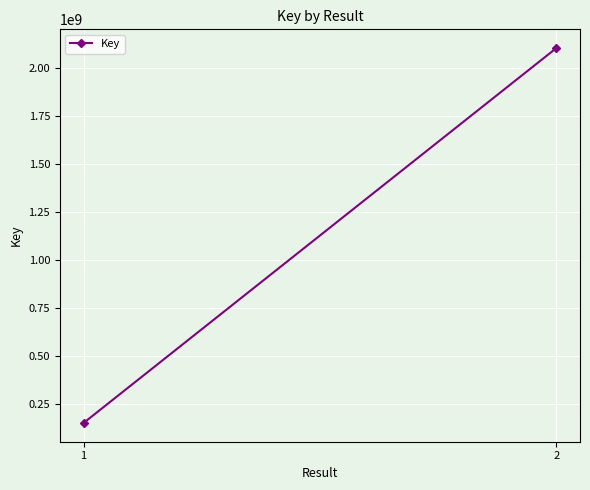

Rank the categories by value from highest to lowest.

2, 1